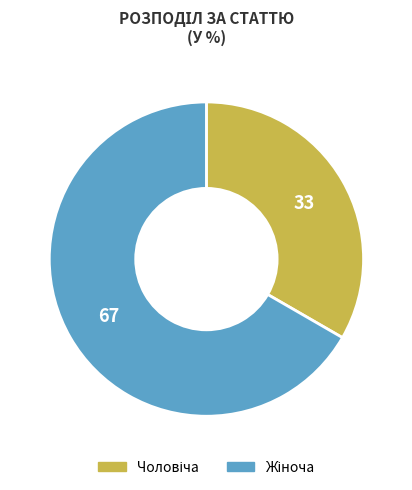

Does any single category account for the majority?

Yes